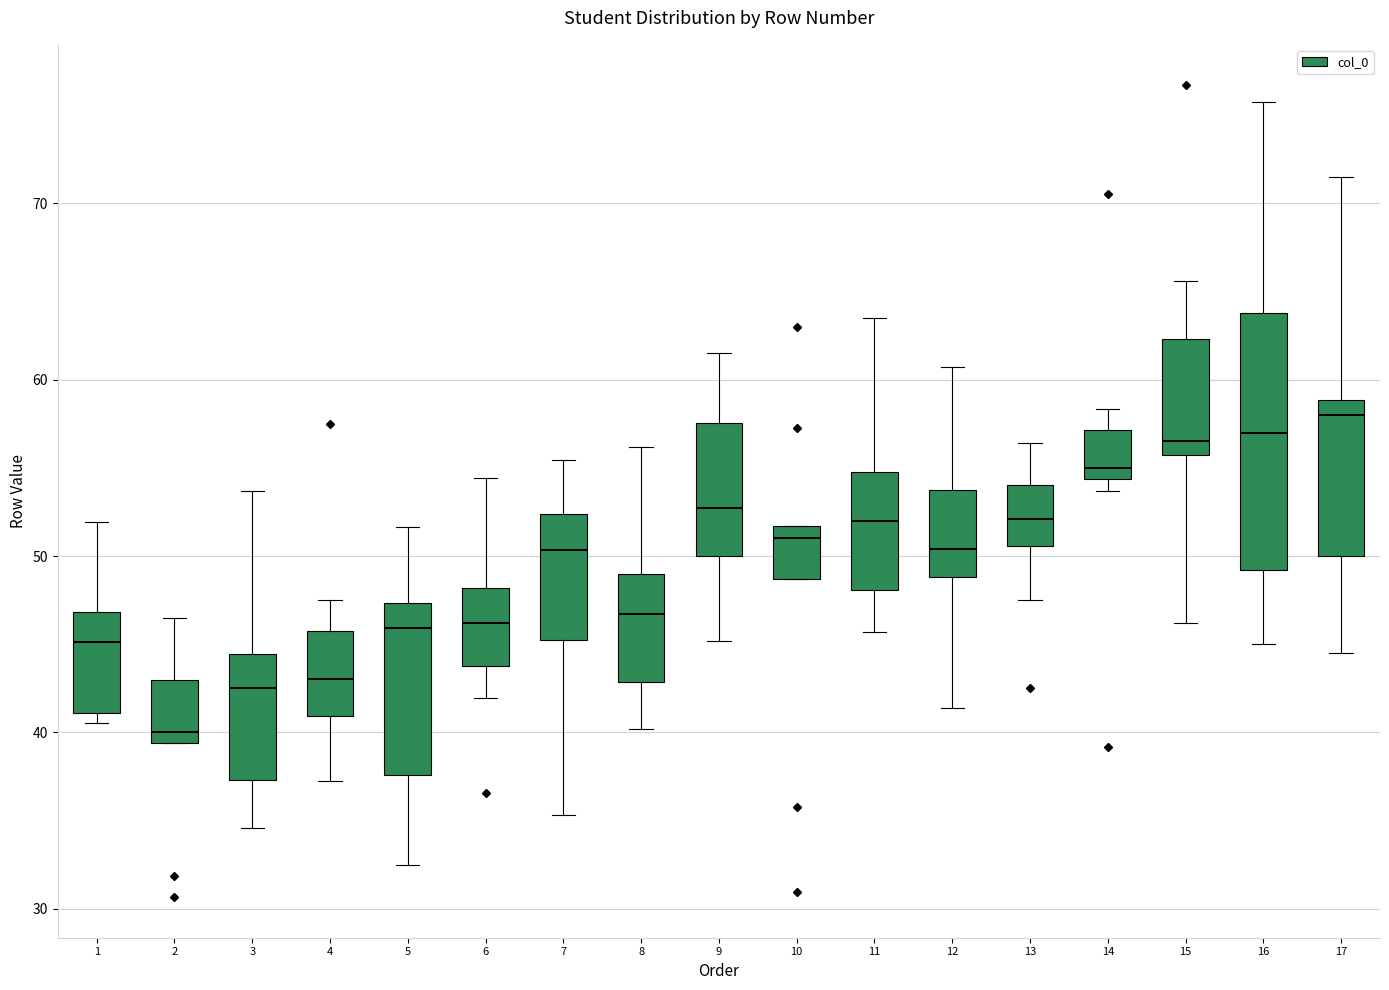

Reading left to right, transcribe this box plot: for each box, give where its median line is, the range the box spans, and where its two whiskers end, as read against the y-axis. The values are not printed on the chart, so give them approximately, as read against the axis.

1: median 45, box 41 to 47, whiskers 41 (just below the box's lower edge) to 52
2: median 40, box 39 to 43, whiskers 39 to 46
3: median 43, box 37 to 44, whiskers 35 to 54
4: median 43, box 41 to 46, whiskers 37 to 48
5: median 46, box 38 to 47, whiskers 32 to 52
6: median 46, box 44 to 48, whiskers 42 to 54
7: median 50, box 45 to 52, whiskers 35 to 55
8: median 47, box 43 to 49, whiskers 40 to 56
9: median 53, box 50 to 58, whiskers 45 to 62
10: median 51, box 49 to 52, whiskers 49 to 52
11: median 52, box 48 to 55, whiskers 46 to 64
12: median 50, box 49 to 54, whiskers 41 to 61
13: median 52, box 51 to 54, whiskers 48 to 56
14: median 55, box 54 to 57, whiskers 54 (just below the box's lower edge) to 58
15: median 57, box 56 to 62, whiskers 46 to 66
16: median 57, box 49 to 64, whiskers 45 to 76
17: median 58, box 50 to 59, whiskers 45 to 71